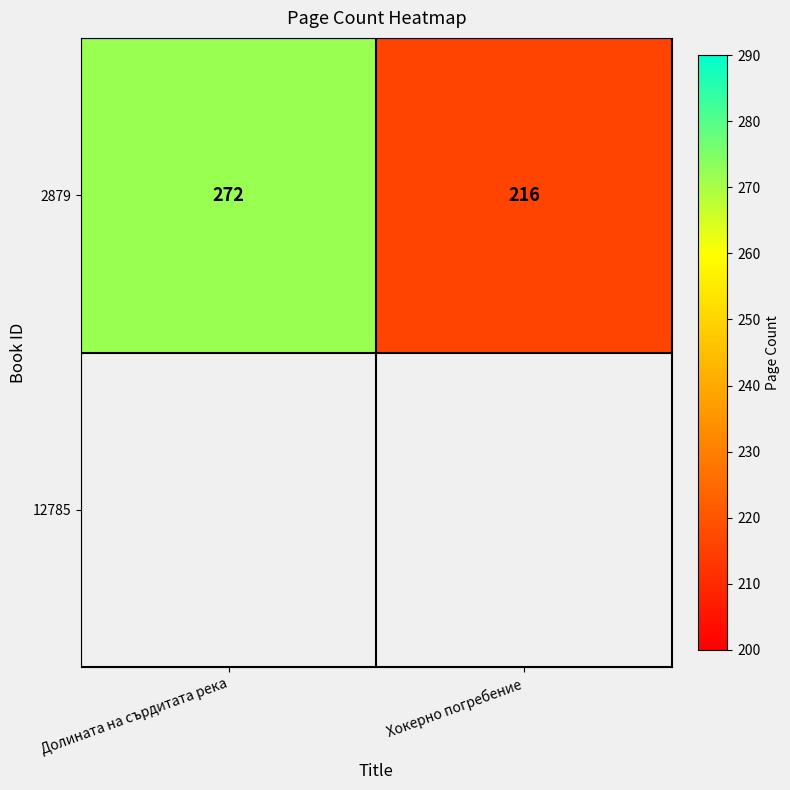

List the labels in order of value, smallest first.

Хокерно погребение, Долината на сърдитата река